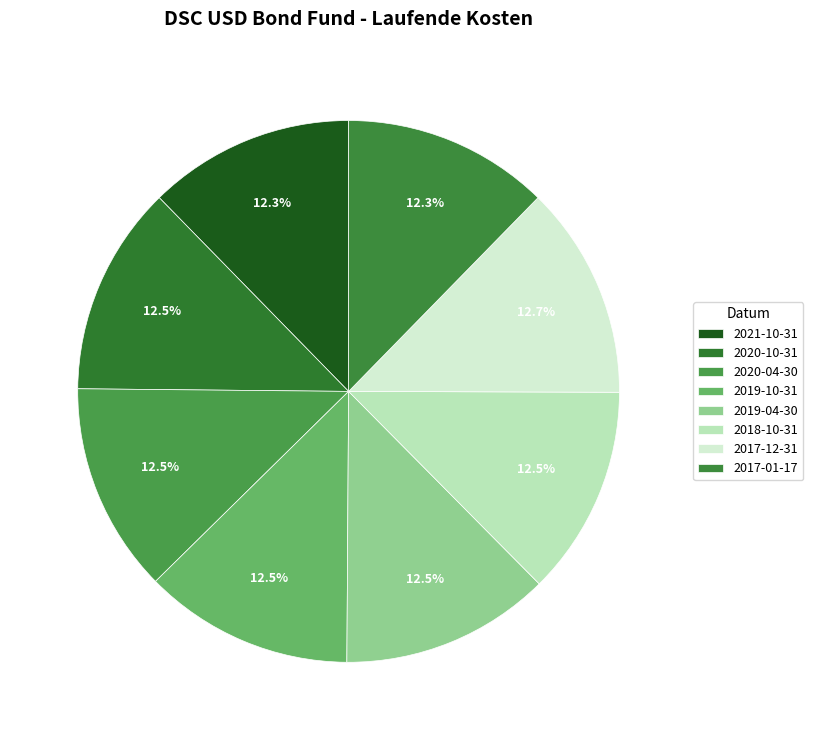

Is it true that 2020-10-31 is 26% of the pie?

False